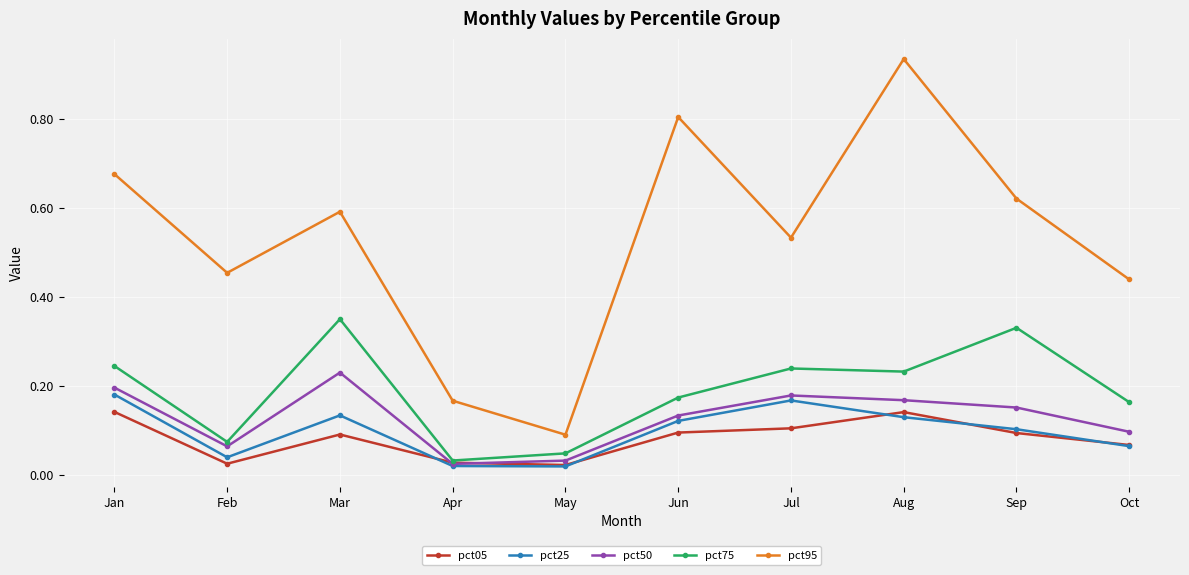

Which series has the largest range (max minus min)?

pct95